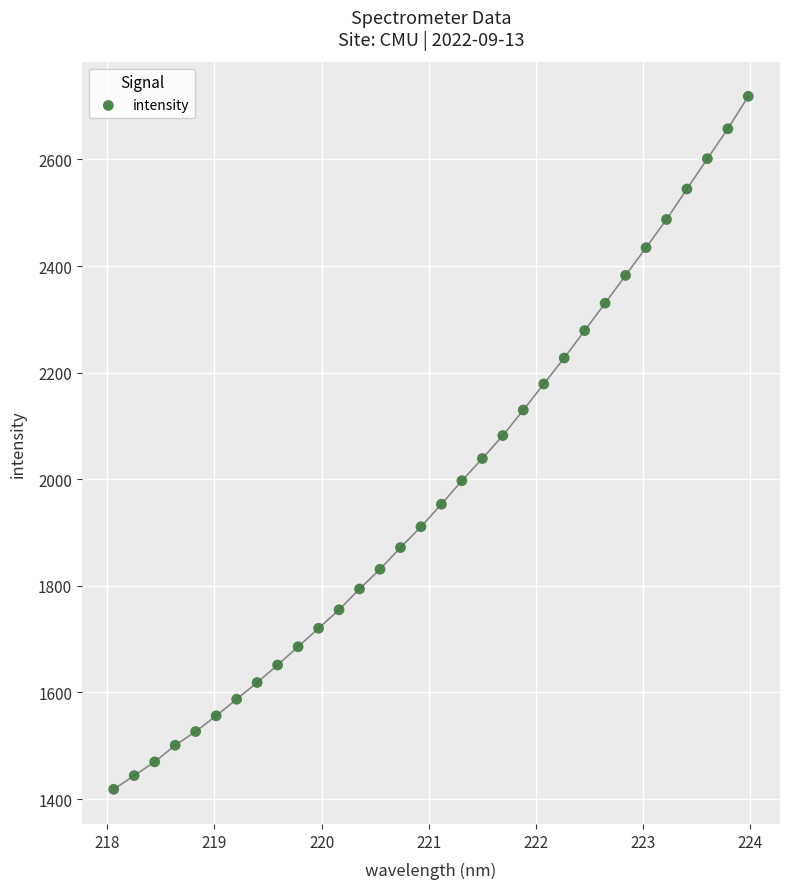

What is the range of Y values (max minus min)?

1300.1